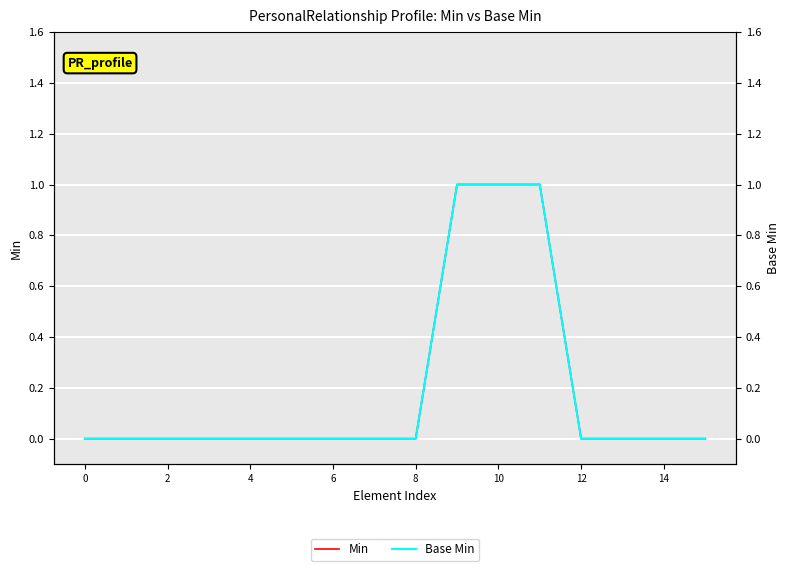

How many categories are shown in the chart?

16